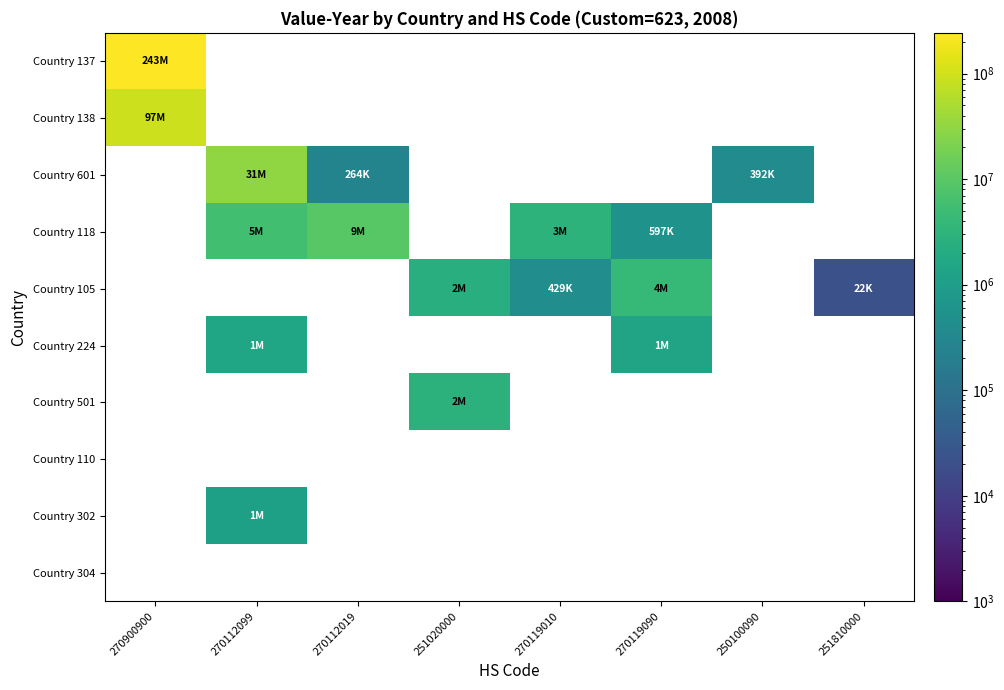

At how many categories does at least one series exceed 165380212?

1